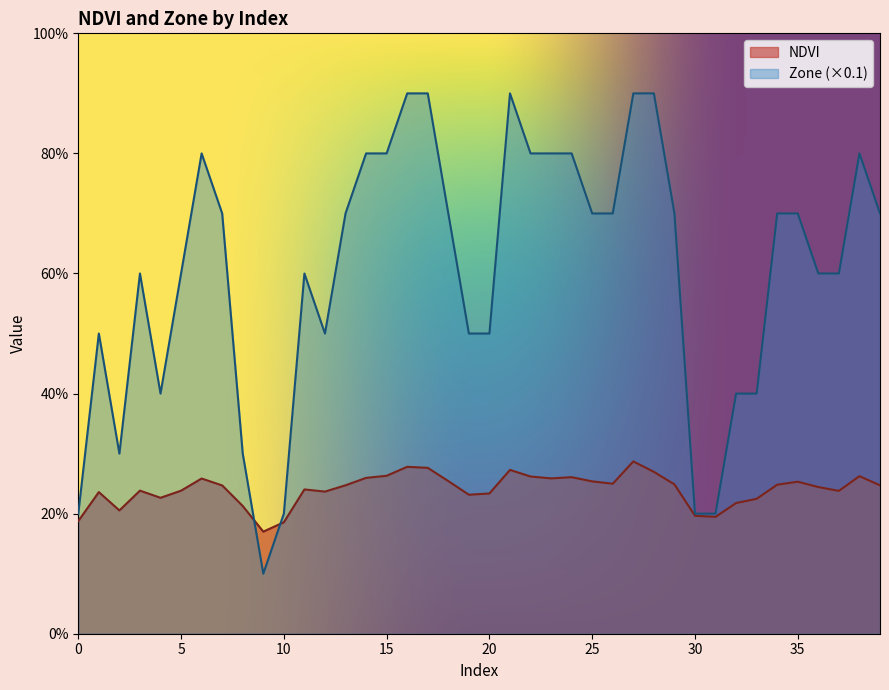

After their last crossing, which series has the higher values: Zone or NDVI?

Zone